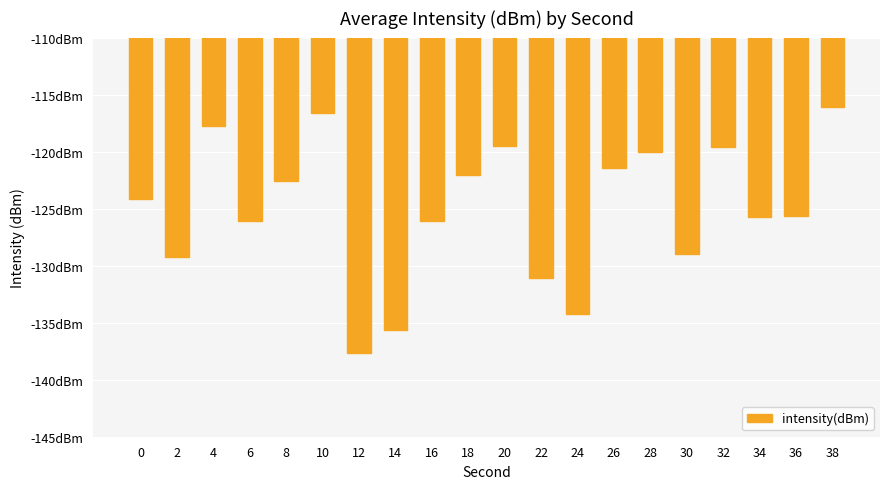

Are the bars horizontal?

No